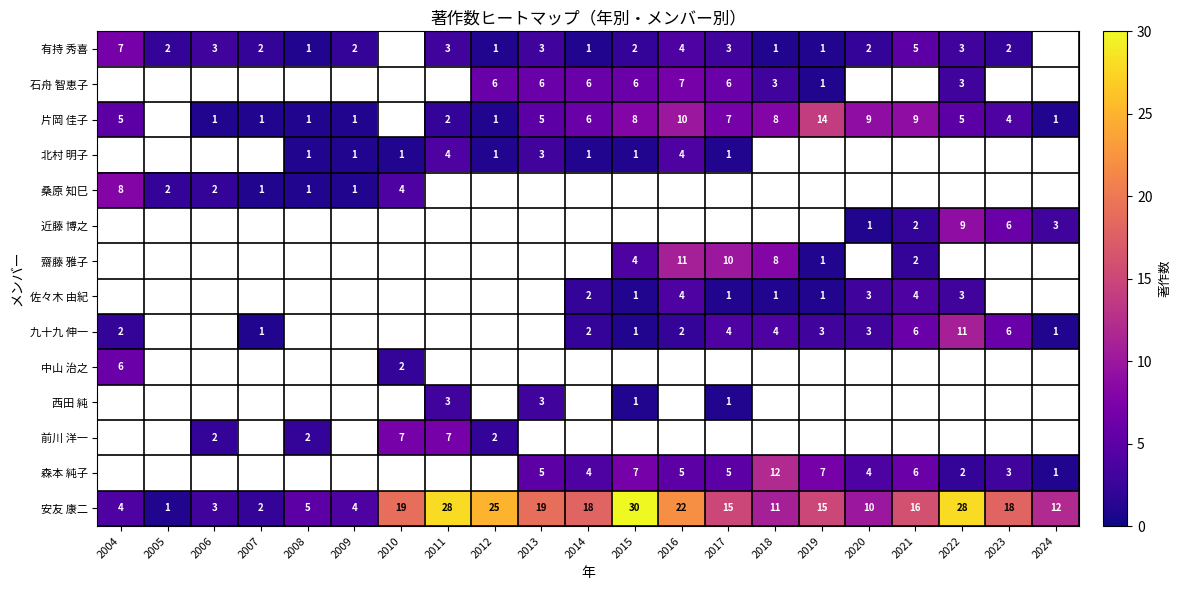

True or false: 片岡 佳子 has a value of 1 at 2011.

False